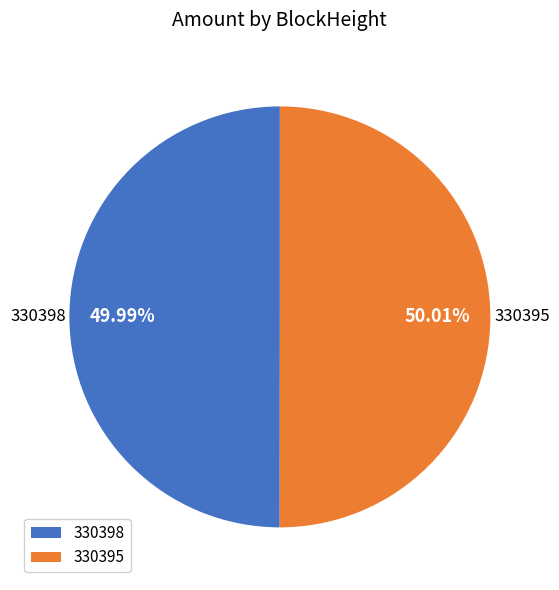

What is the ratio of the value at 330398 to the value at 330395?

1.0